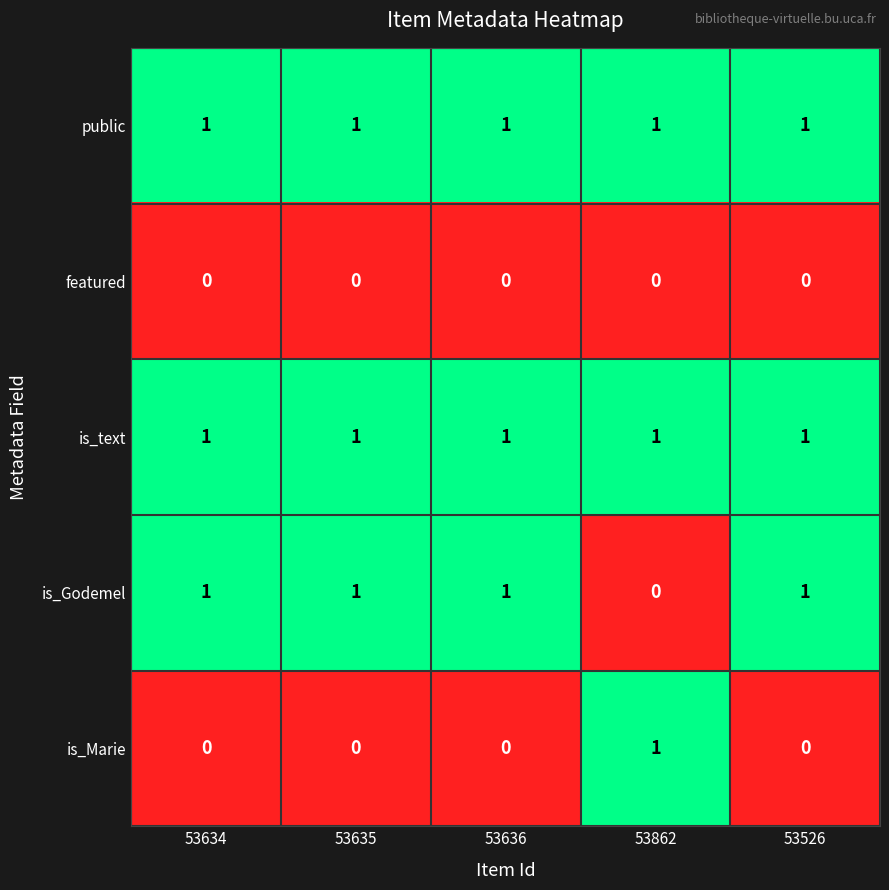

How many series are shown in this chart?

5